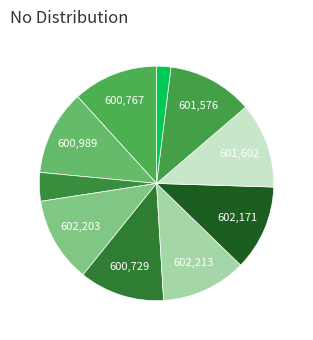

Rank the categories by value from lowest to highest.

100622, 201889, 600729, 600767, 600989, 601576, 601602, 602171, 602203, 602213